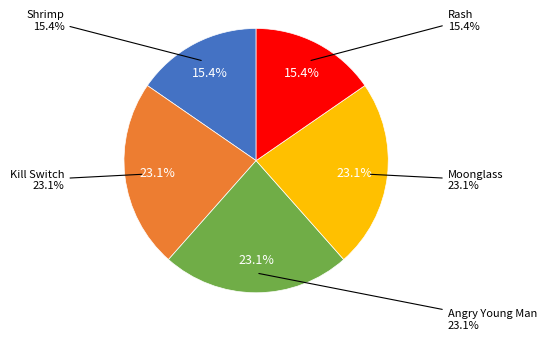

Does Kill Switch represent more than half of the total?

No